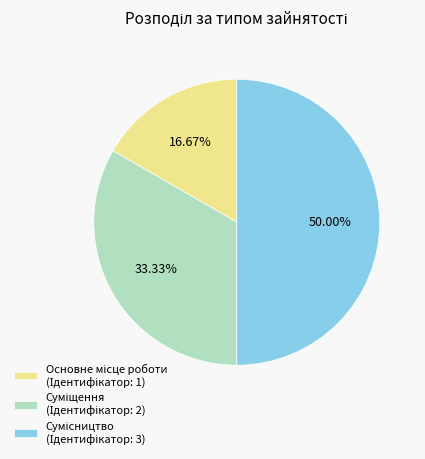

How many slices are in this pie chart?

3